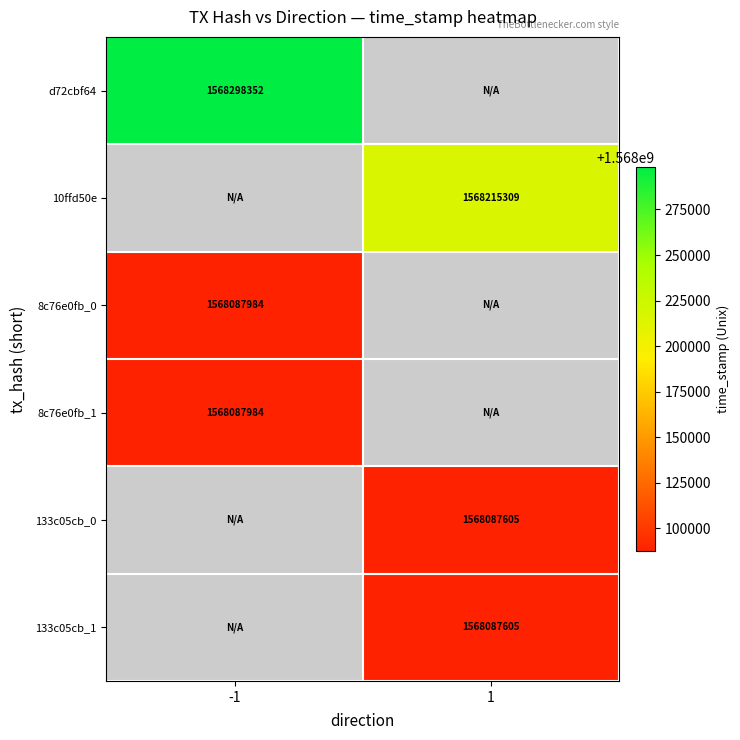

Is it true that 133c05cb_0 equals 1568087605 at 1?

True